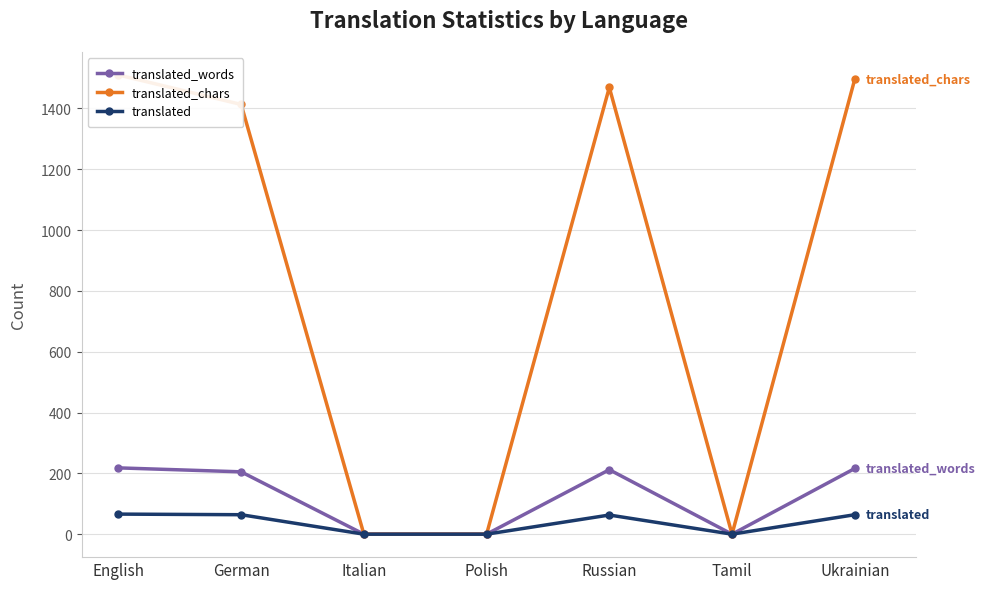

Which series has the largest range (max minus min)?

translated_chars